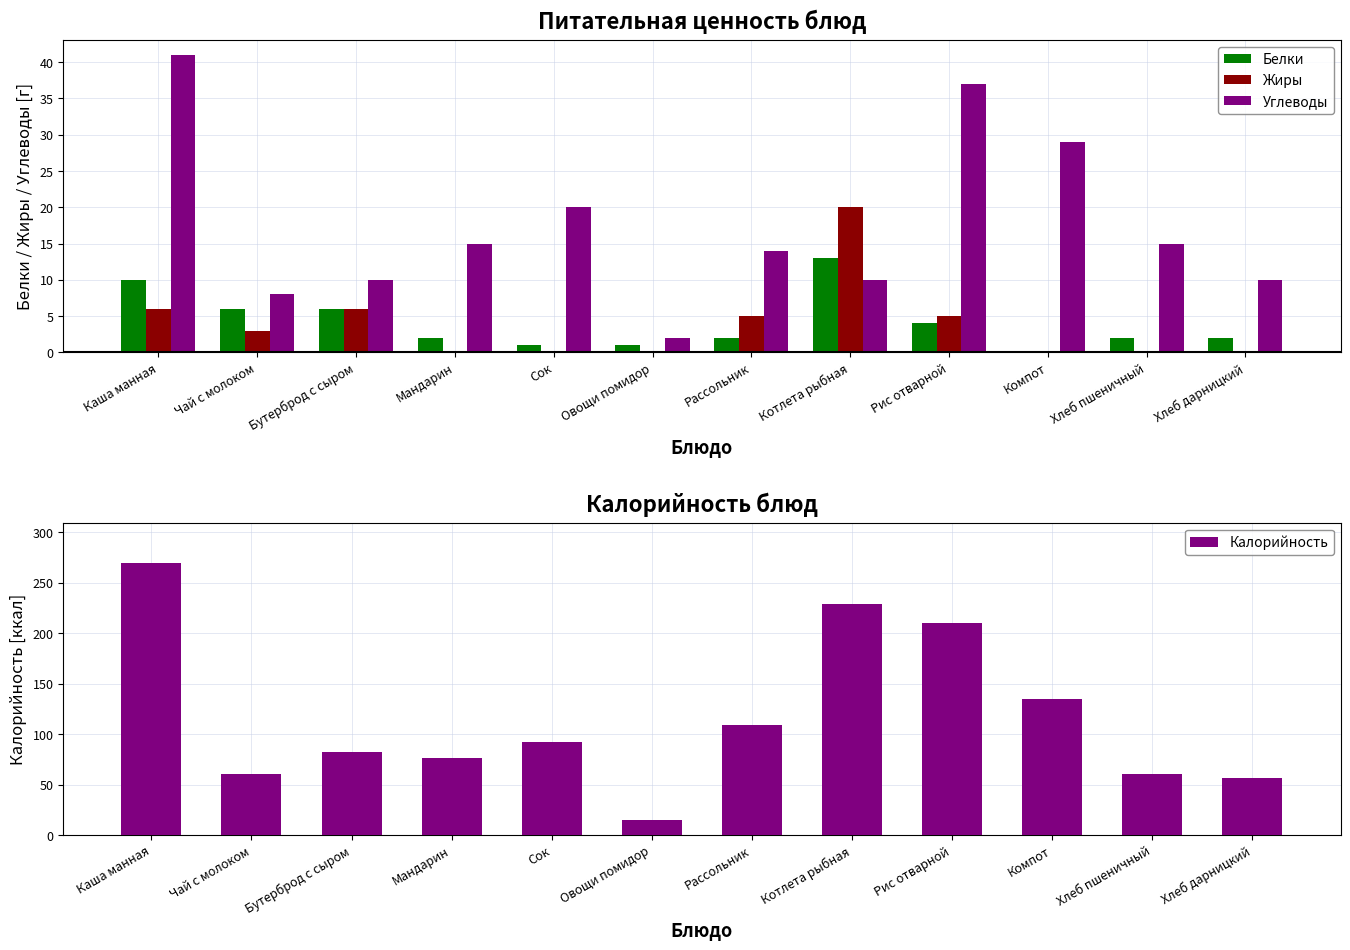

What position from the left is Рассольник?

7